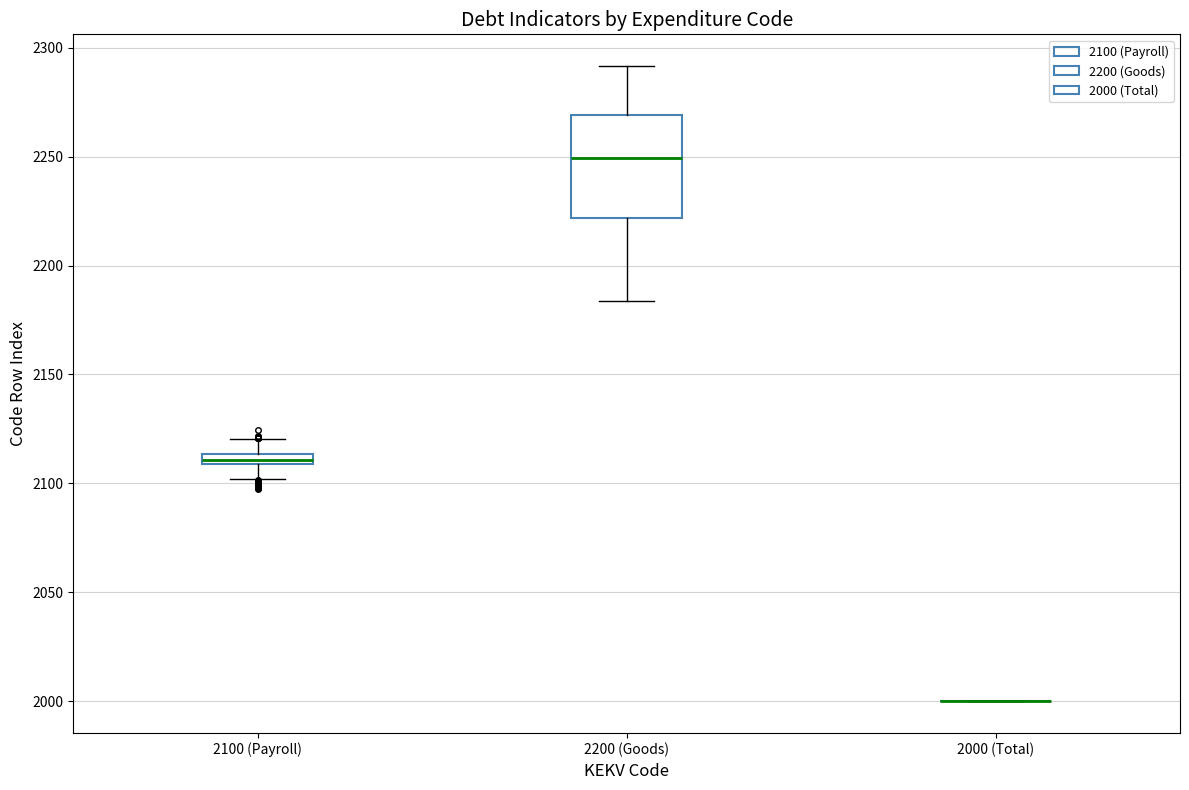

Where does the lower whisker of the box for 2200 (Goods) end on the y-axis? The values are not printed on the chart, so give them approximately, as read against the axis.

2185